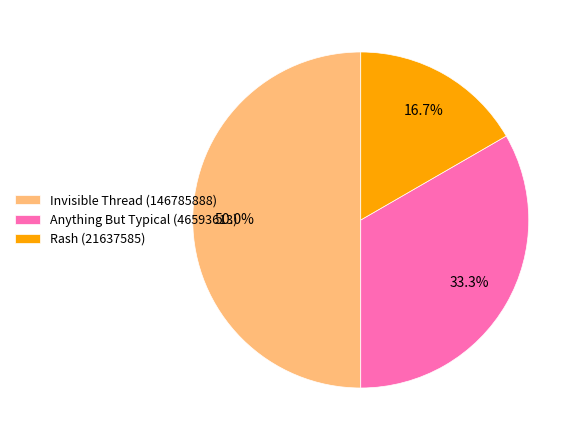

How many segments does this pie chart have?

3